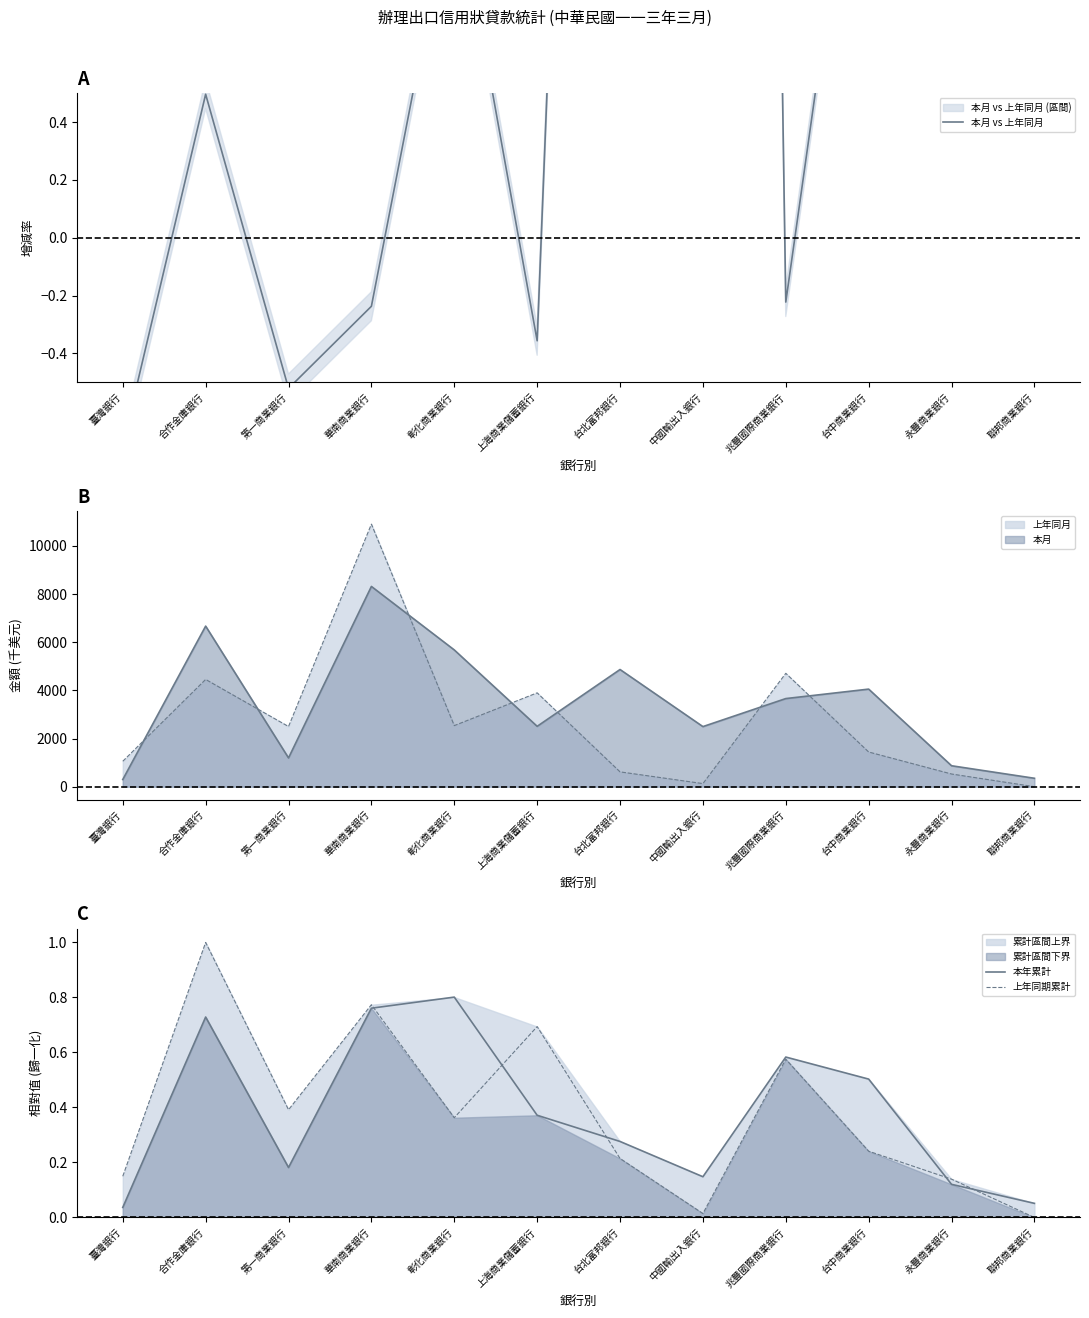

True or false: 上年同期累計 has a value of 0.0 at 聯邦商業銀行.

True